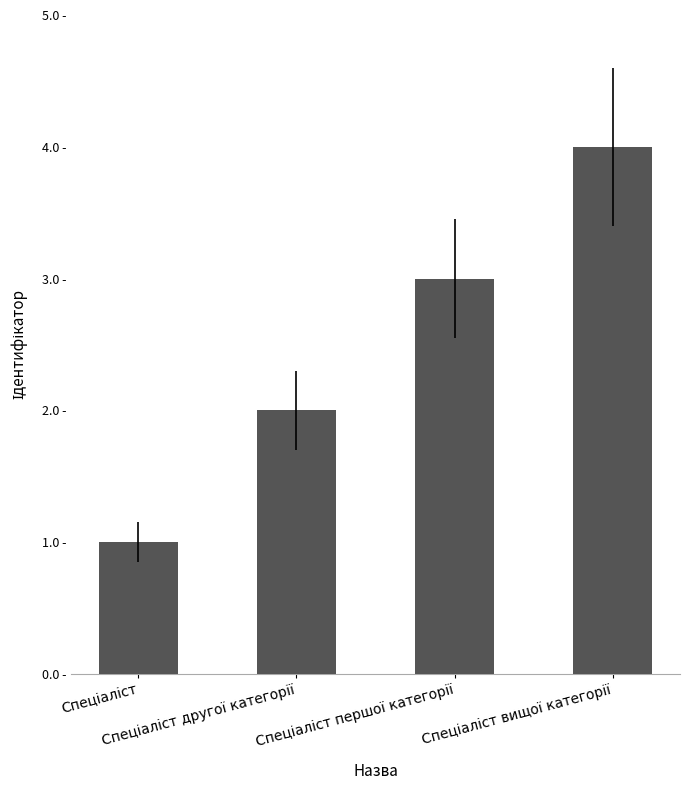

What is the difference between the maximum and second lowest values?

2